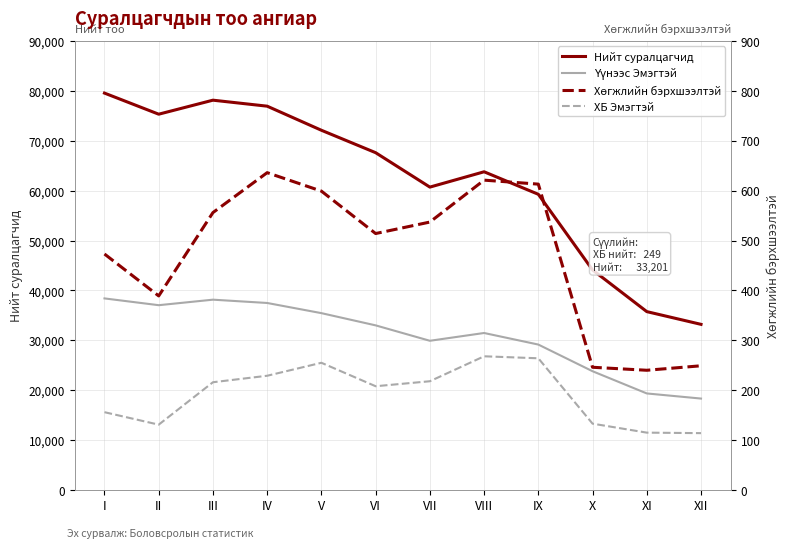

How many lines are shown in the chart?

4